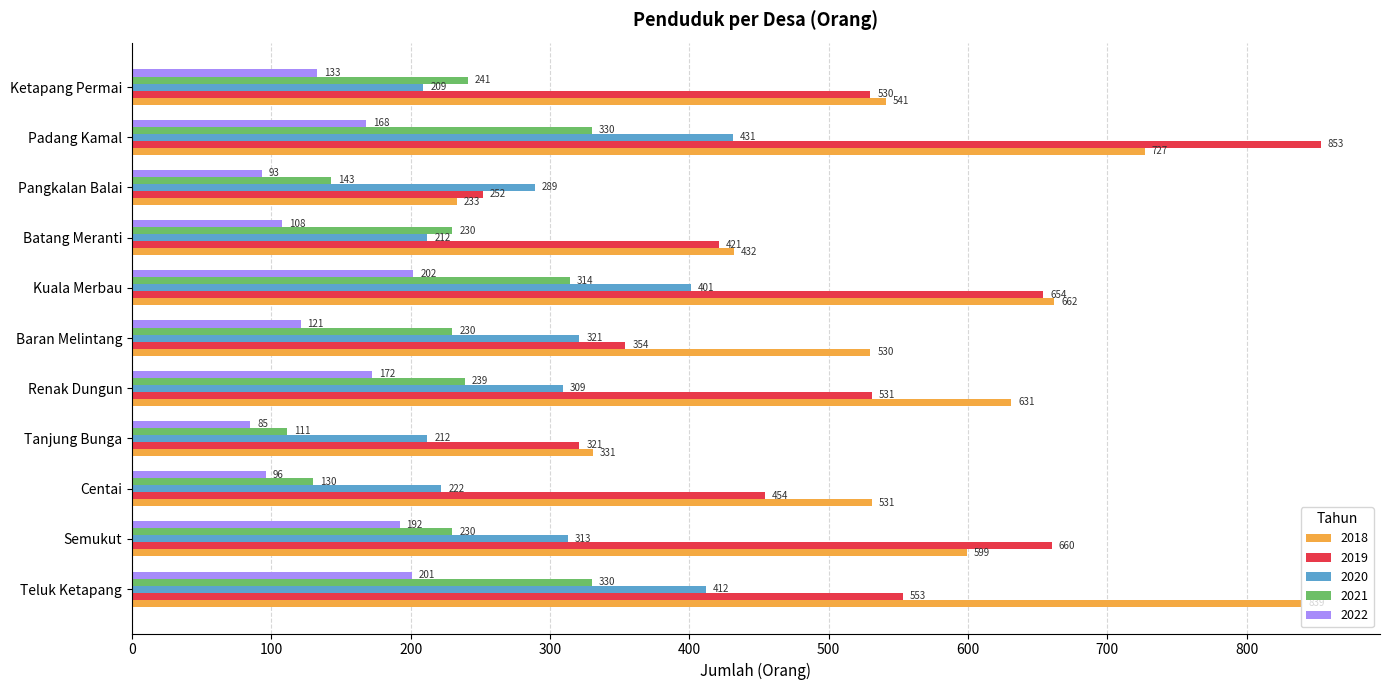

Which category has the highest value across all series?

Padang Kamal